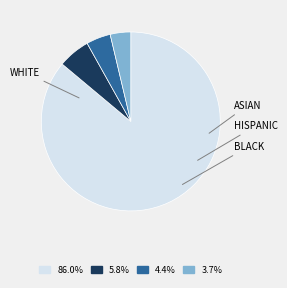

Does any single category account for the majority?

Yes